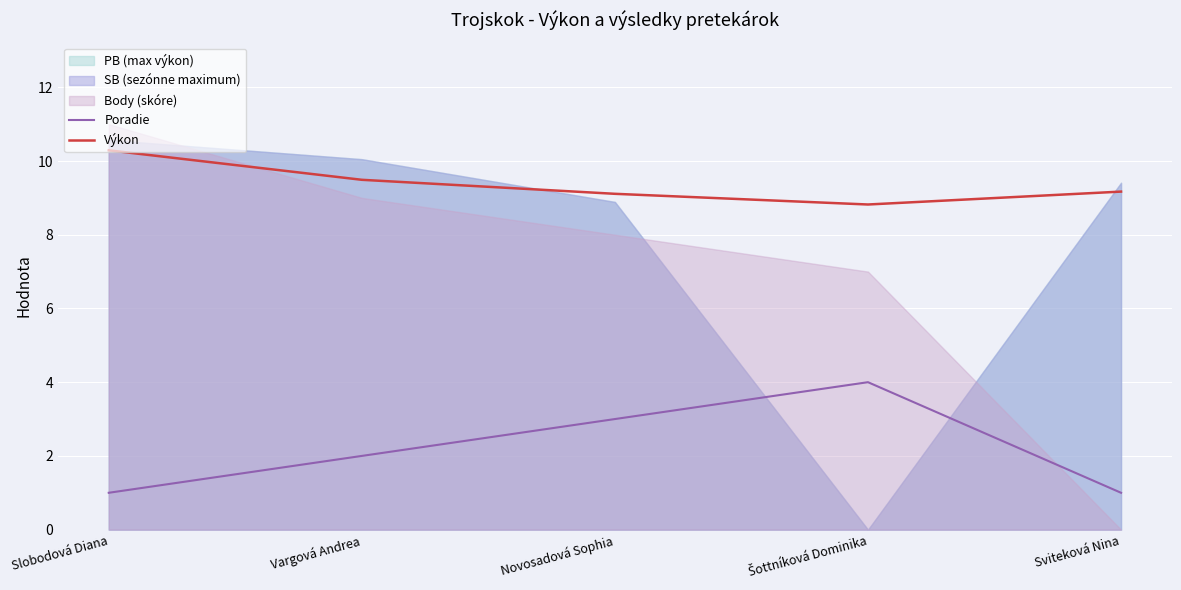

The value of Výkon at Sviteková Nina is 2.6. True or false?

False